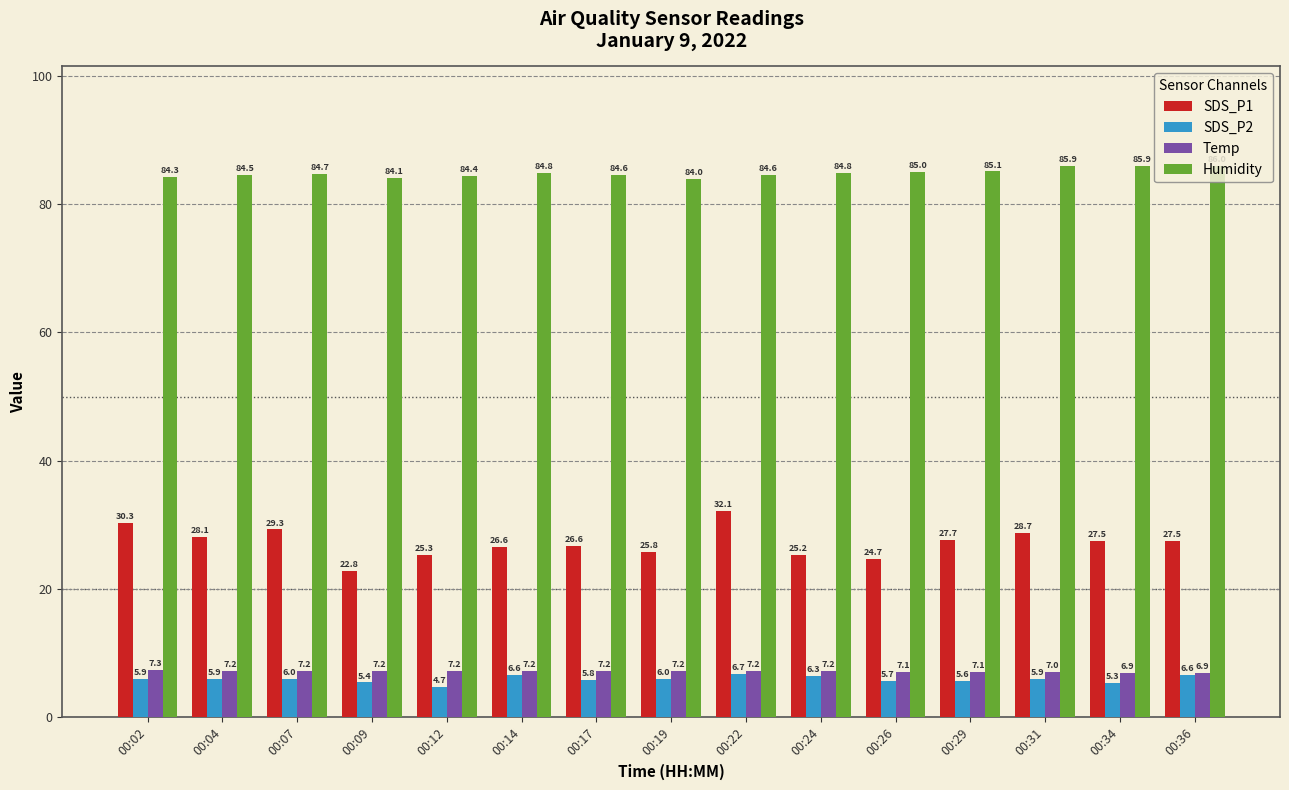

What is the sum of all SDS_P2 values?

88.4